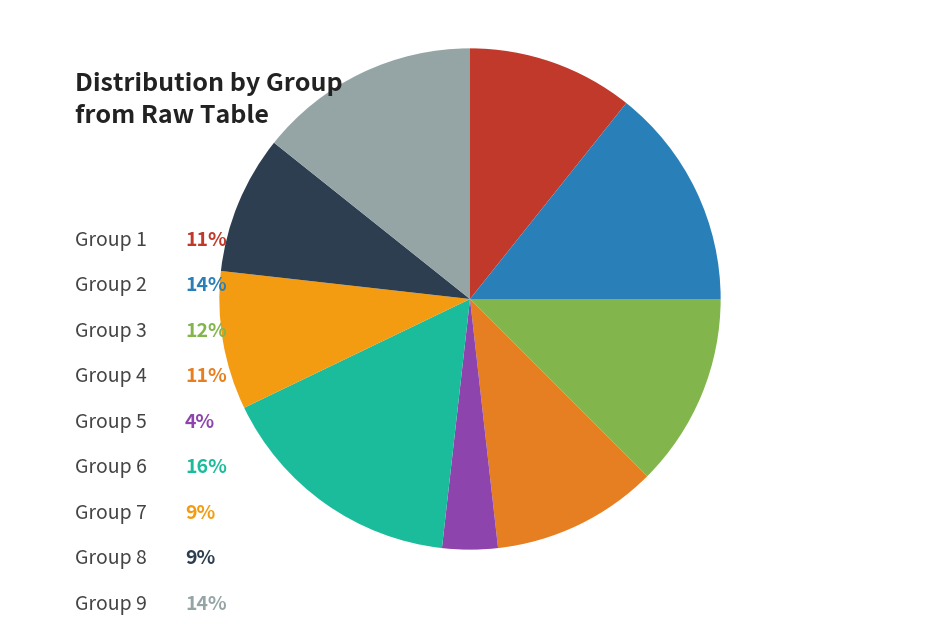

Is there any slice that represents more than half of the pie?

No